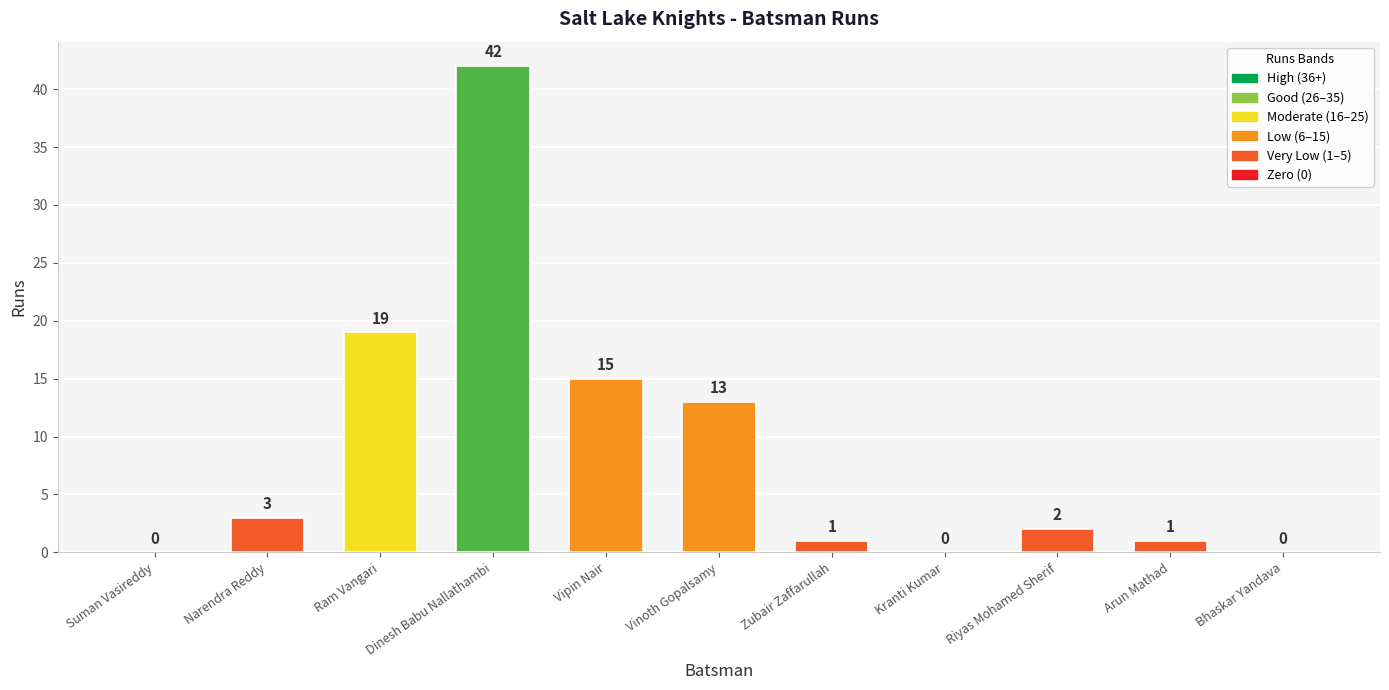

Reading left to right, transcribe all the data shown in this chart.

Suman Vasireddy=0	Narendra Reddy=3	Ram Vangari=19	Dinesh Babu Nallathambi=42	Vipin Nair=15	Vinoth Gopalsamy=13	Zubair Zaffarullah=1	Kranti Kumar=0	Riyas Mohamed Sherif=2	Arun Mathad=1	Bhaskar Yandava=0